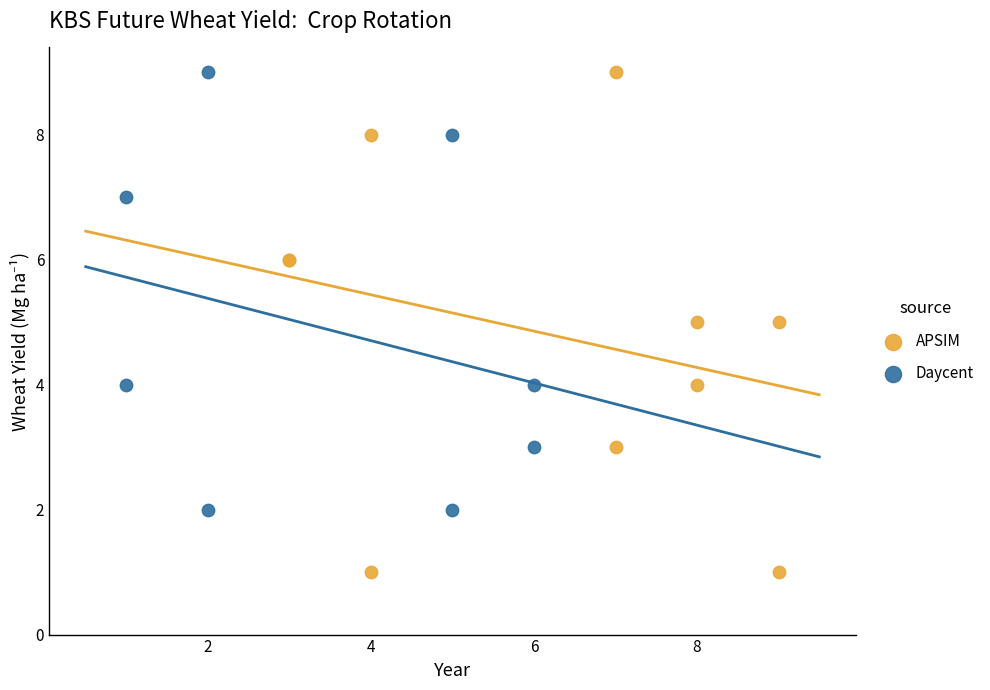

Which series has the widest spread of Y values?

APSIM